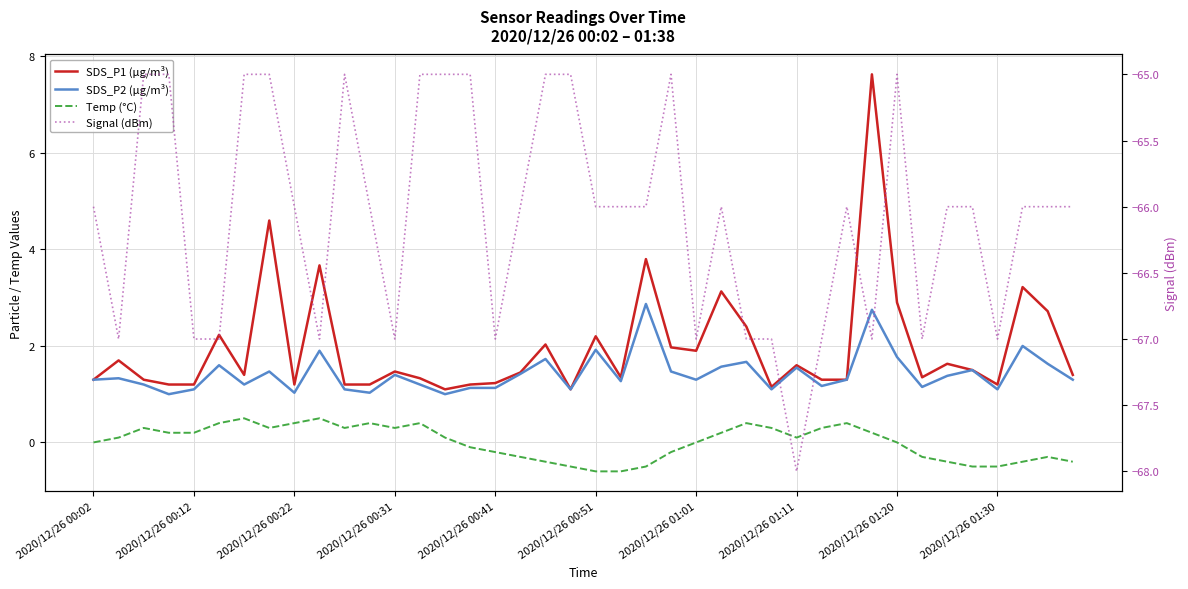

True or false: Signal (dBm) has more than 2 points higher than both neighbors.

True